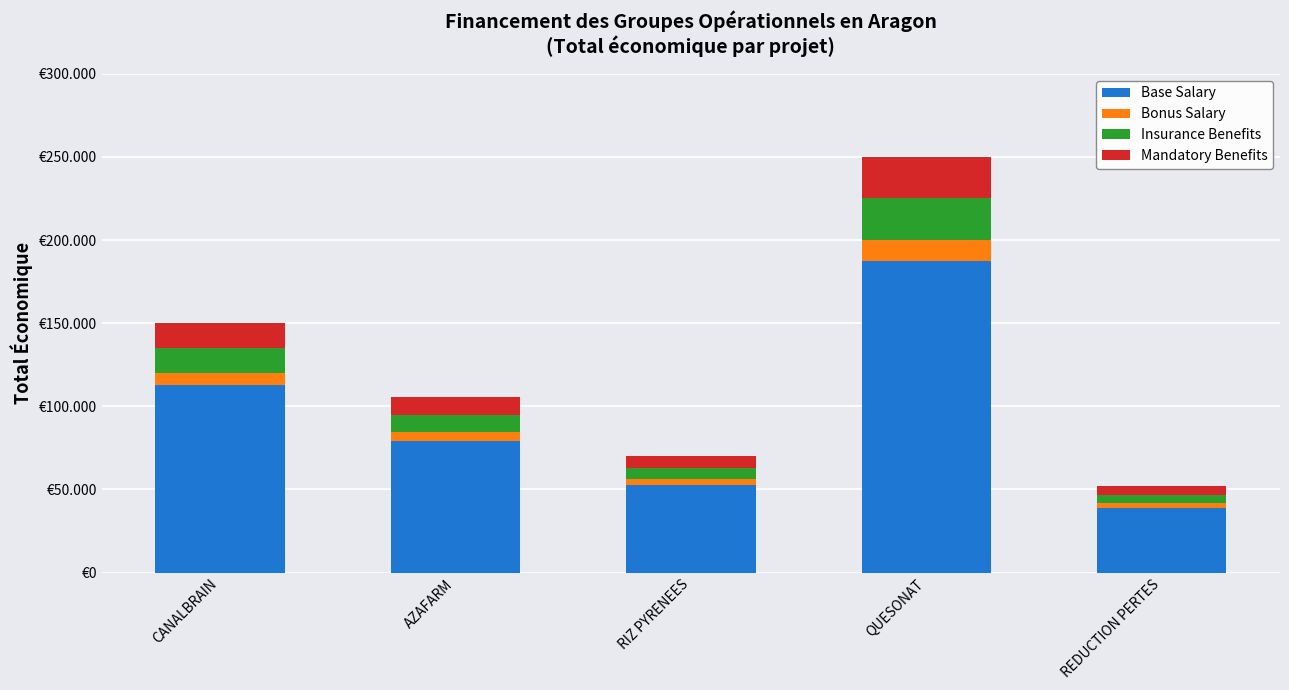

Does the chart contain stacked bars?

Yes